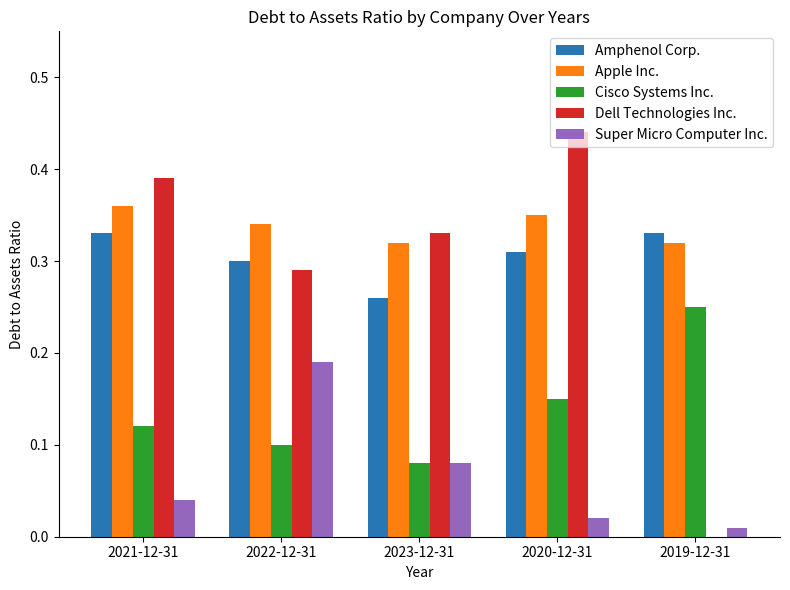

Is it true that Apple Inc. equals 0.3 at 2022-12-31?

True